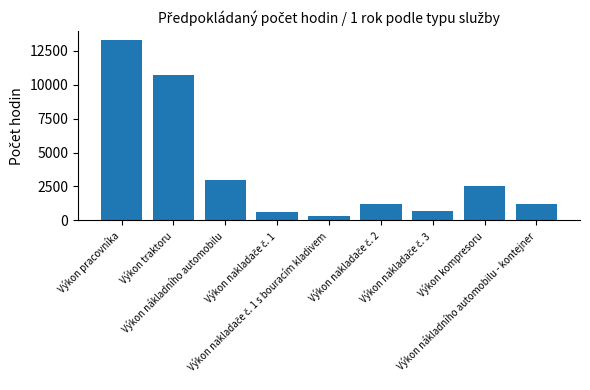

What is the value of the 9th bar from the left?

1200